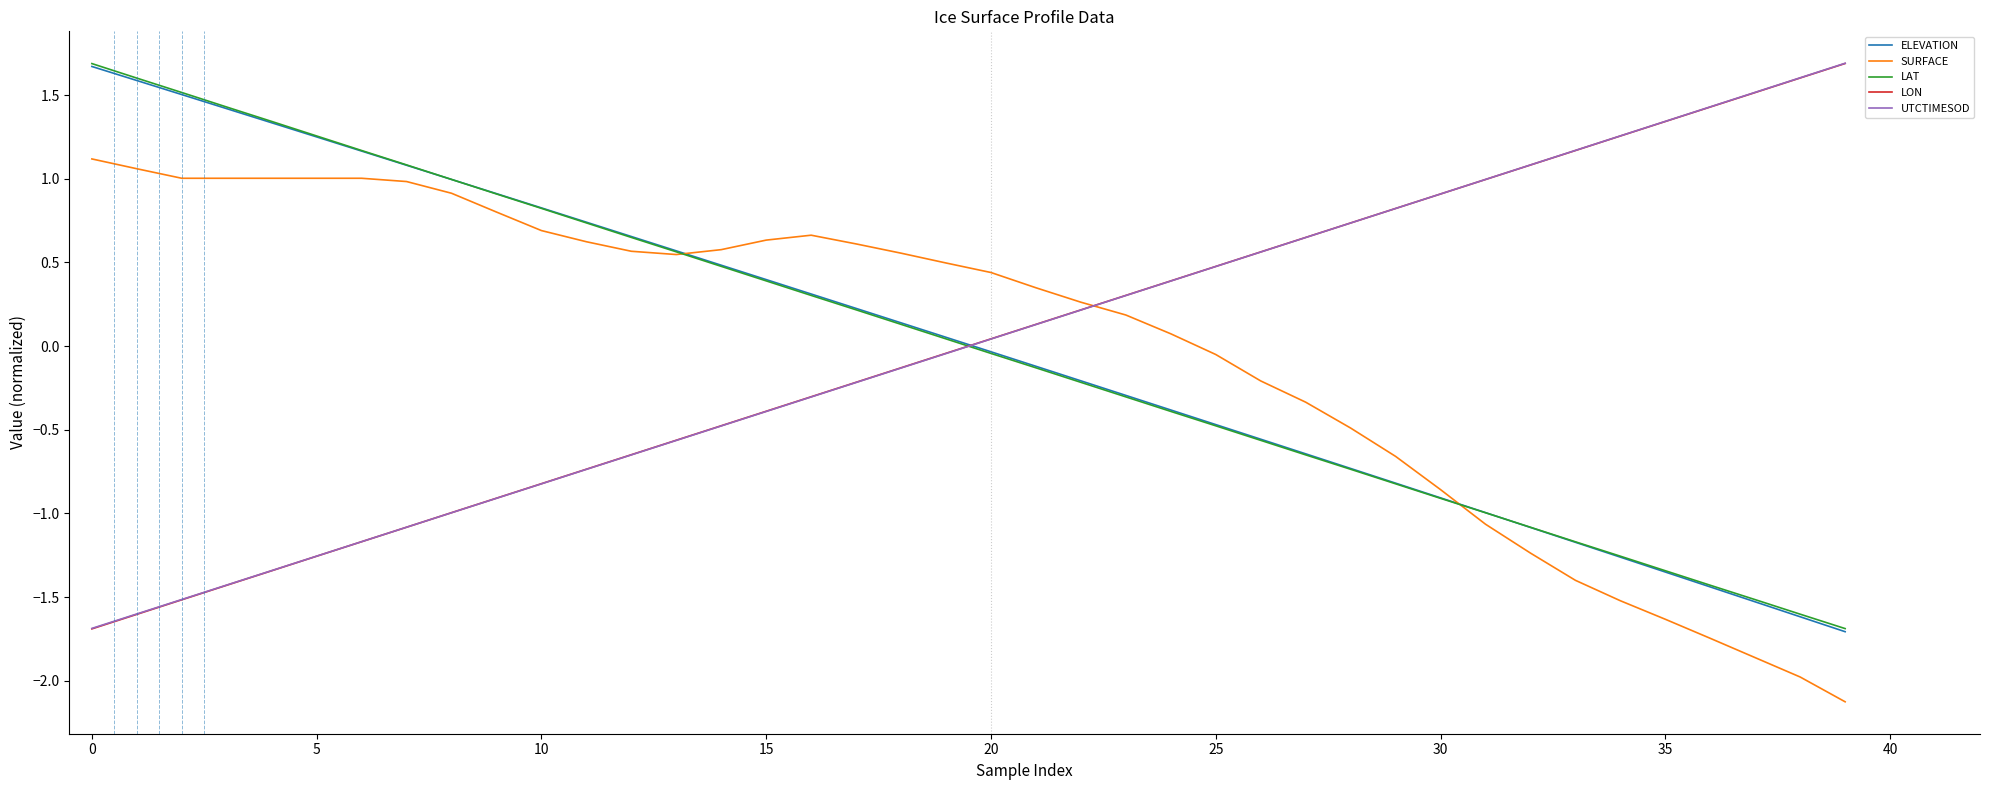

What is the minimum value shown in the chart?

-2.1